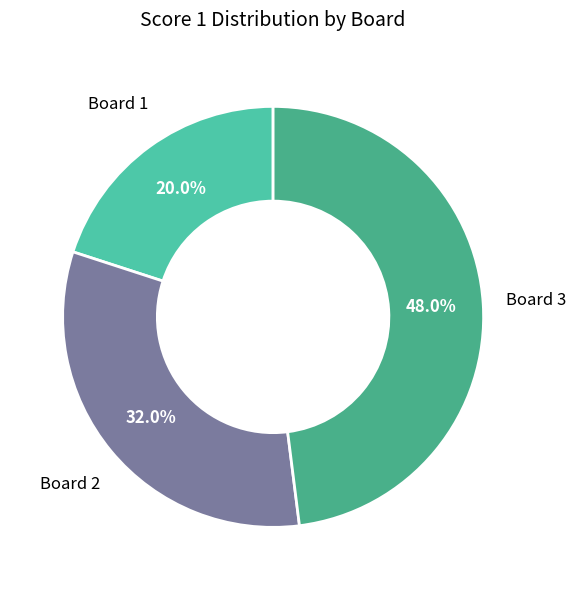

What is the smallest slice in the pie chart?

Board 1